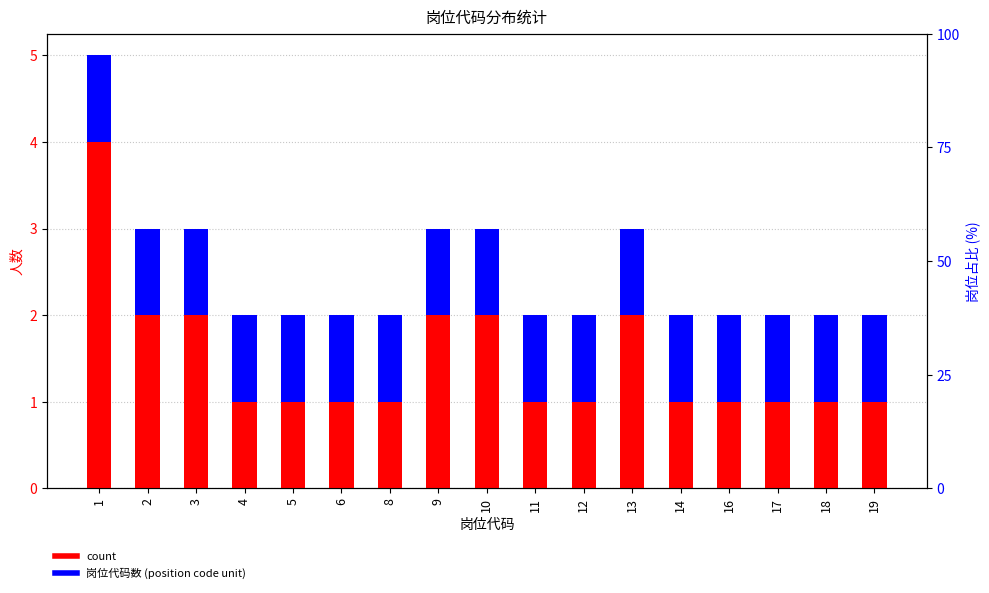

How many bars are there in each group?

2